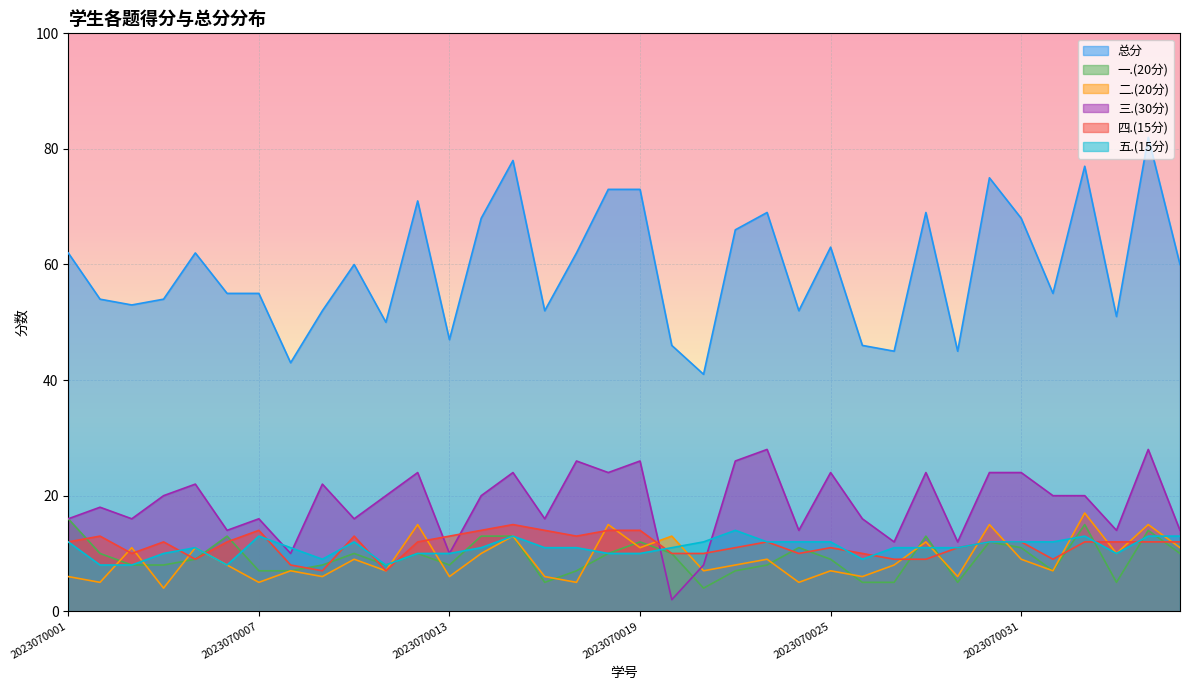

What is the difference between the 总分 values at 2023070001 and 2023070036?

2